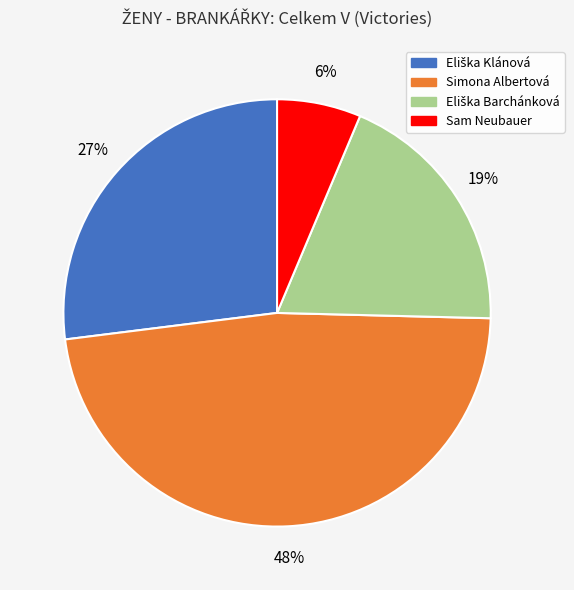

Does any single category account for the majority?

No